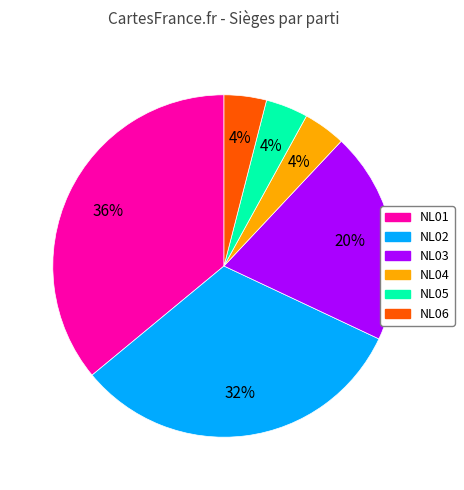

The NL06 slice represents 4% of the pie. True or false?

True